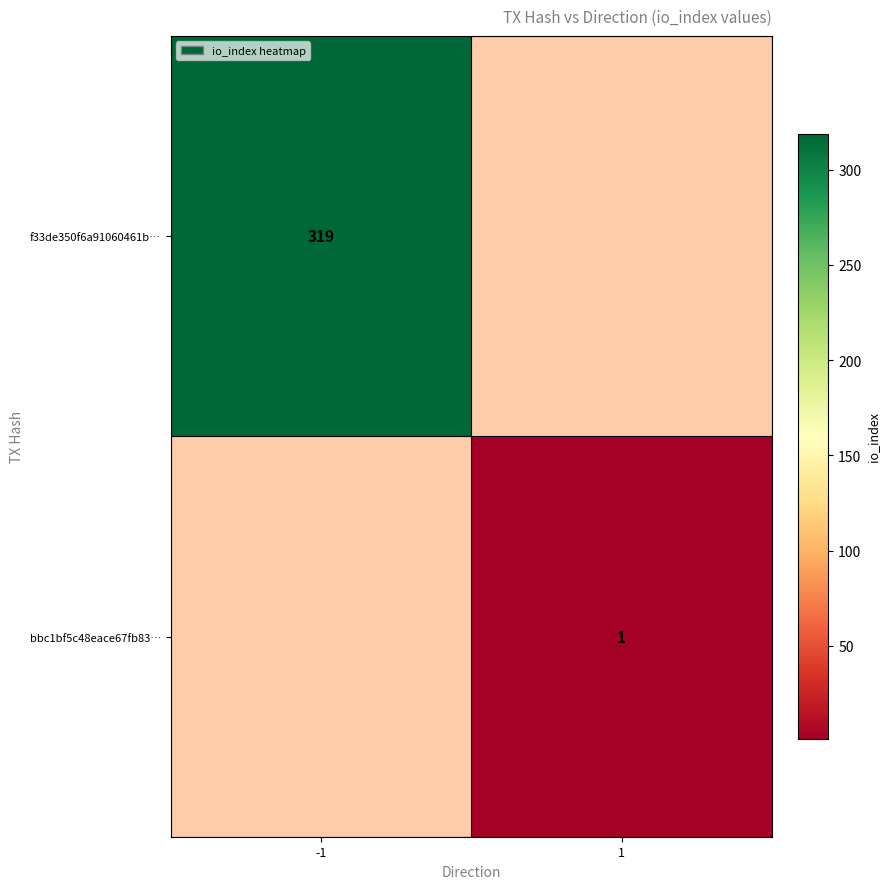

How many data points does each series have?

2